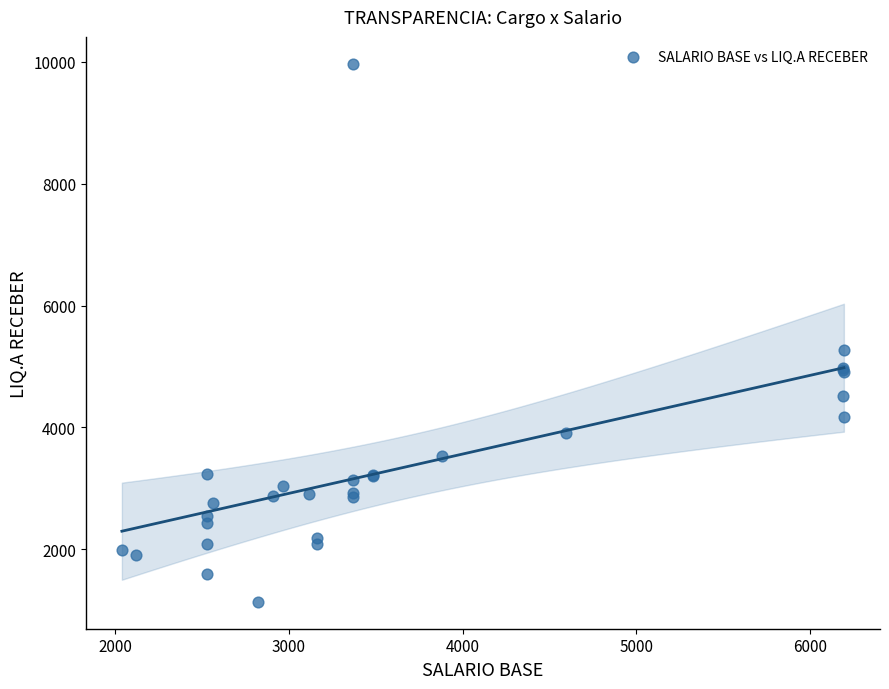

What Y value in the scatter plot is closest to 5552?

5267.8